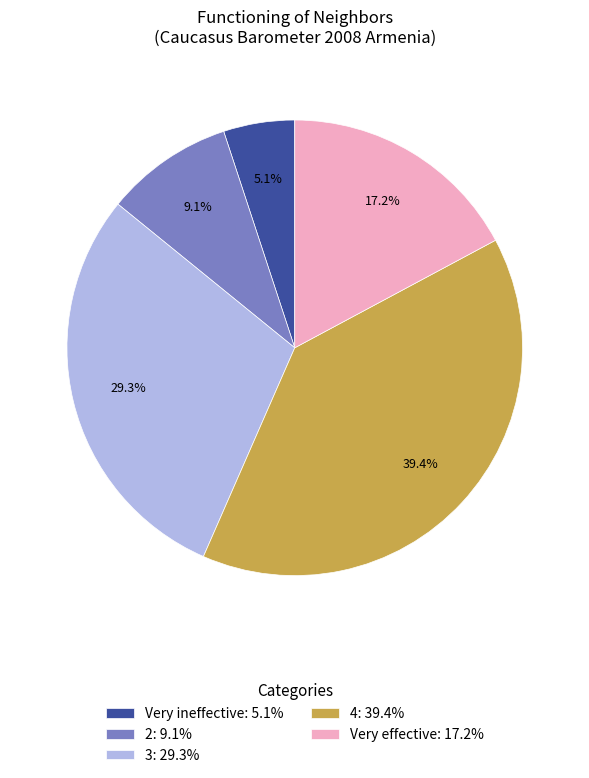

How many slices are in this pie chart?

5